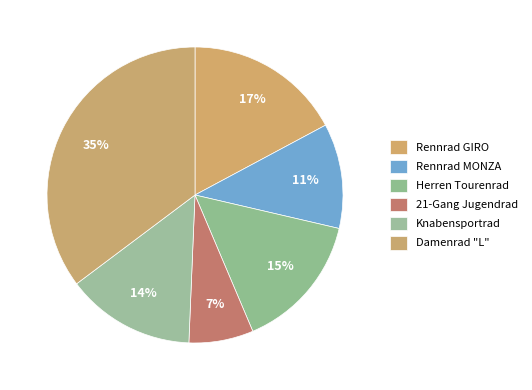

Which slice is the largest?

Damenrad "L"